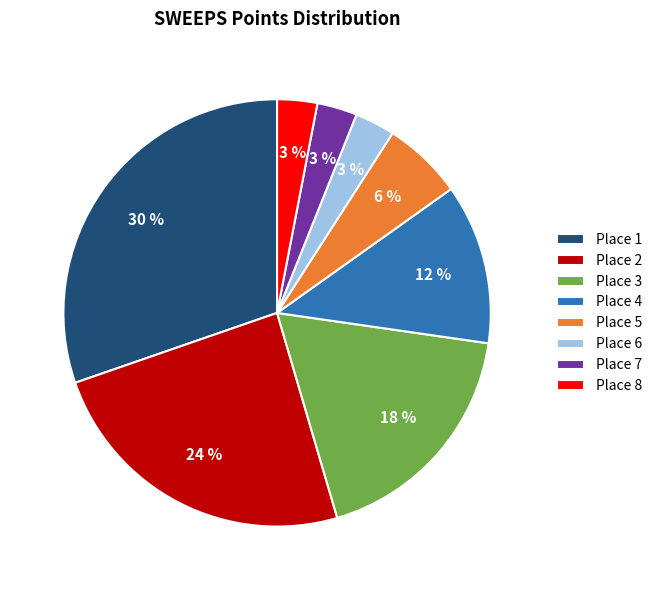

Do Place 1 and Place 3 together represent more than half of the pie?

No